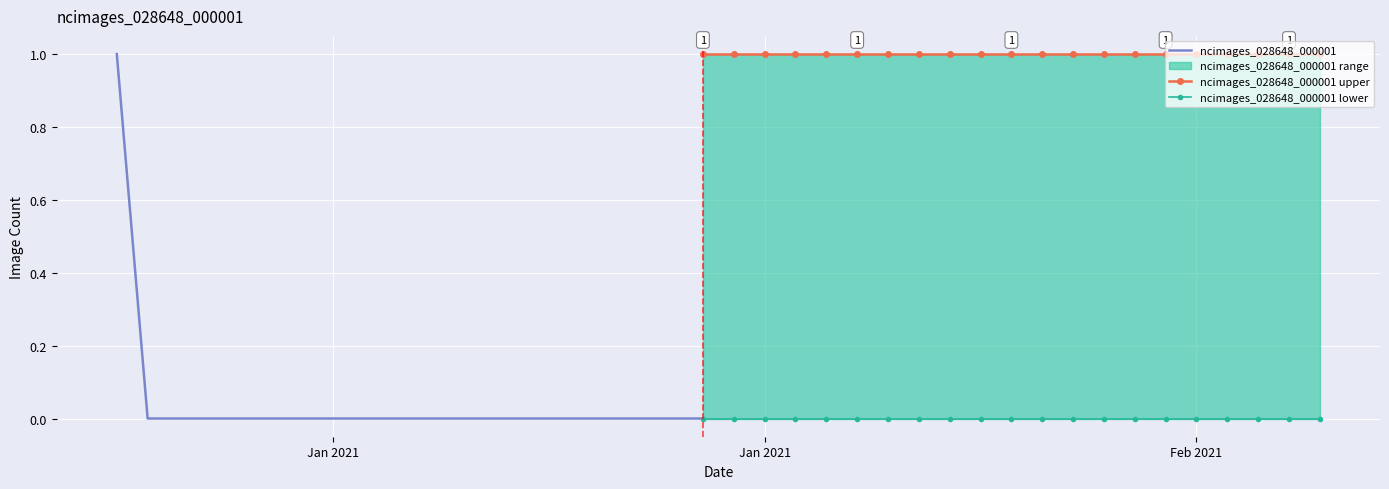

True or false: there are more than 2 points higher than both neighbors.

False